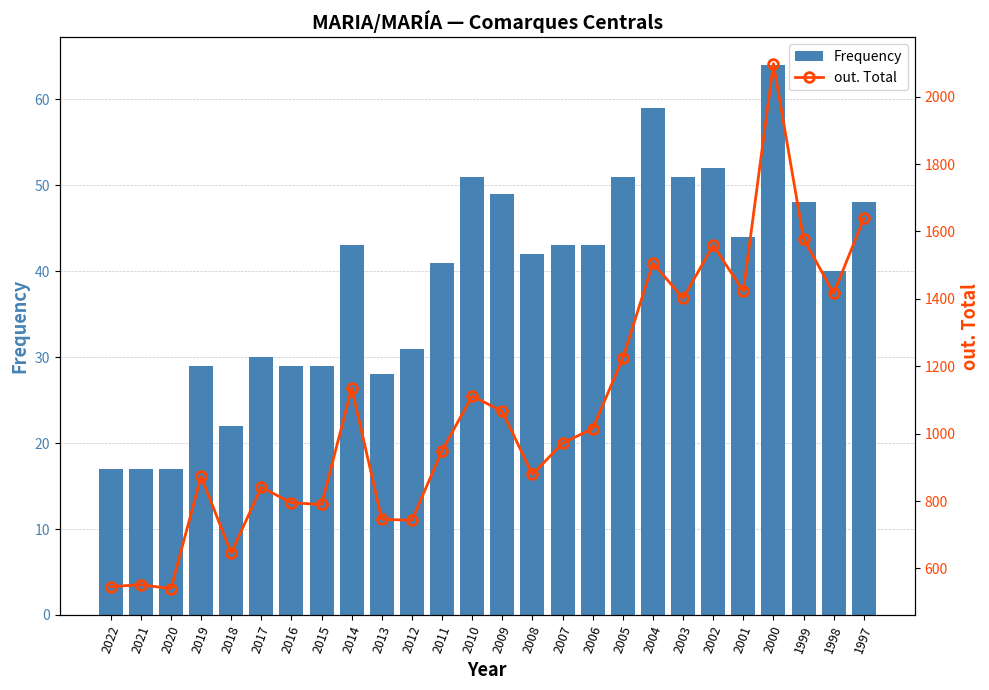

What is the sum of the out. Total values at 1997 and 2001?

3062